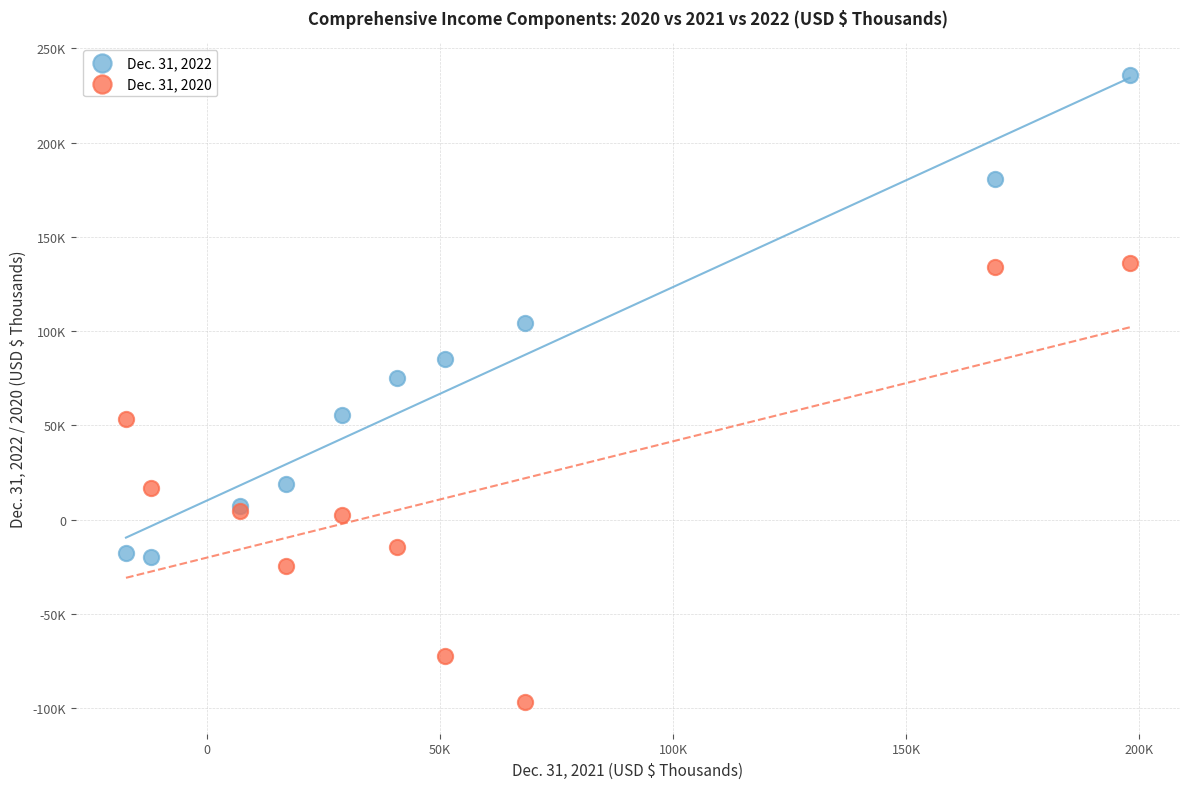

Which series reaches the minimum Y coordinate?

Dec. 31, 2020